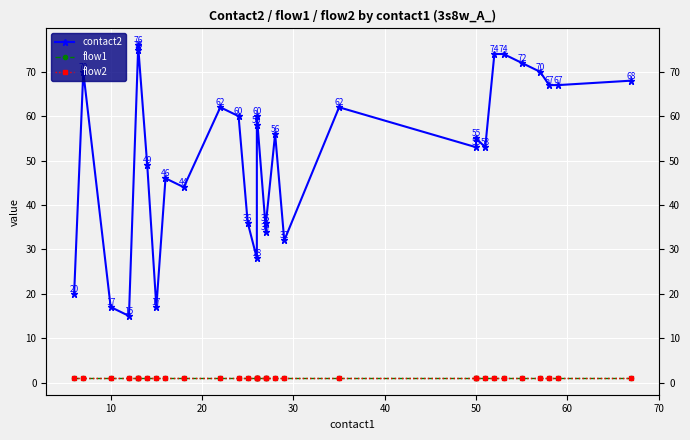

Is this an area chart (filled region under the line)?

No